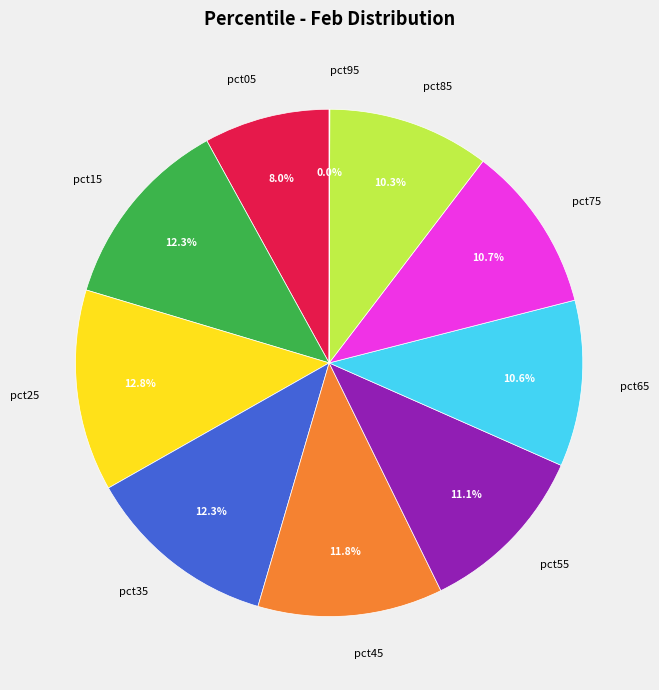

Is the sum of pct45 and pct15 greater than half?

No